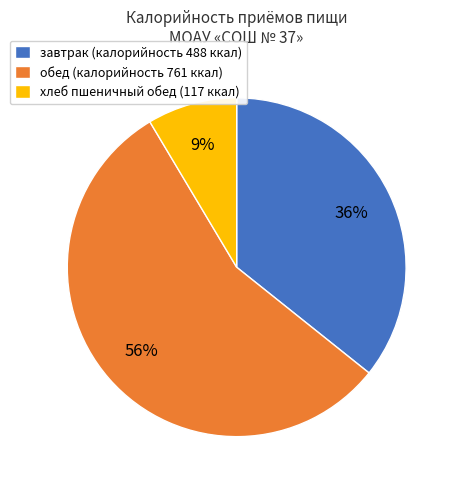

Which category accounts for the majority?

обед (калорийность 761 ккал)